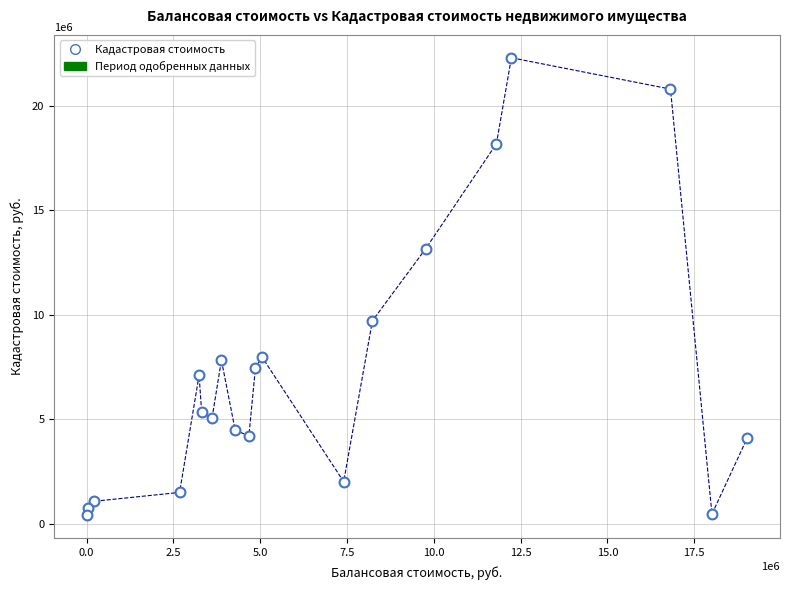

What is the range of X values (max minus min)?

19003190.6